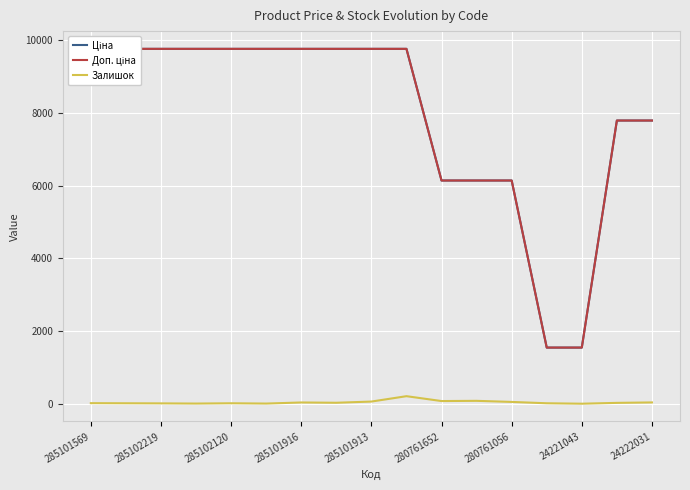

True or false: Ціна has a value of 17454.6 at 285101569.

False